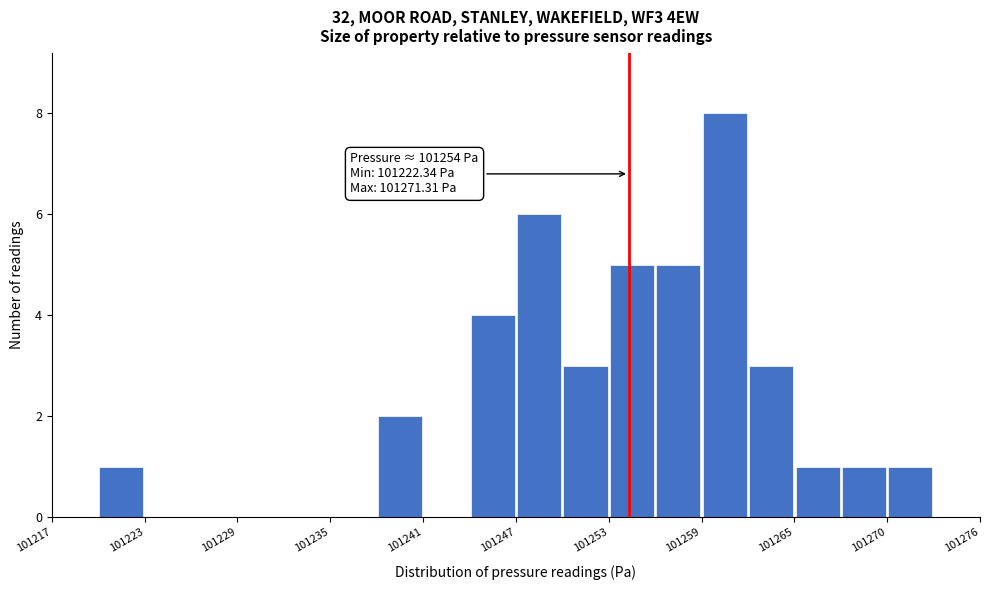

Read against the x-axis, roughly where is the centre of the tallest bar?

101260